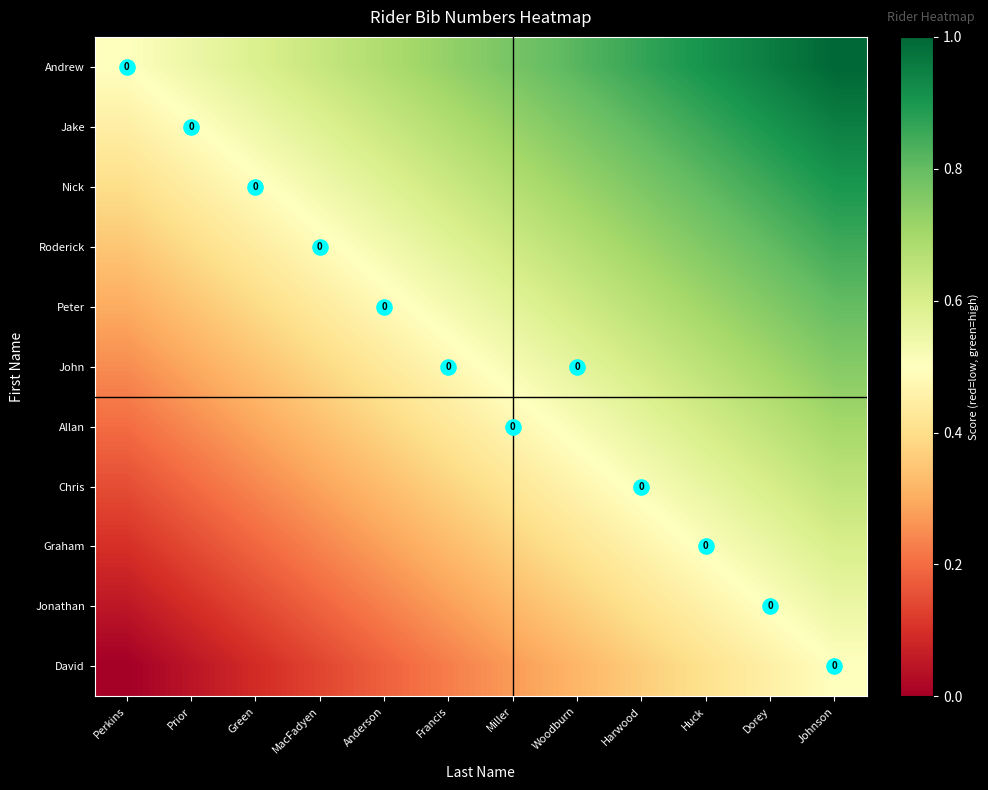

At which label does Chris reach its peak?

Johnson